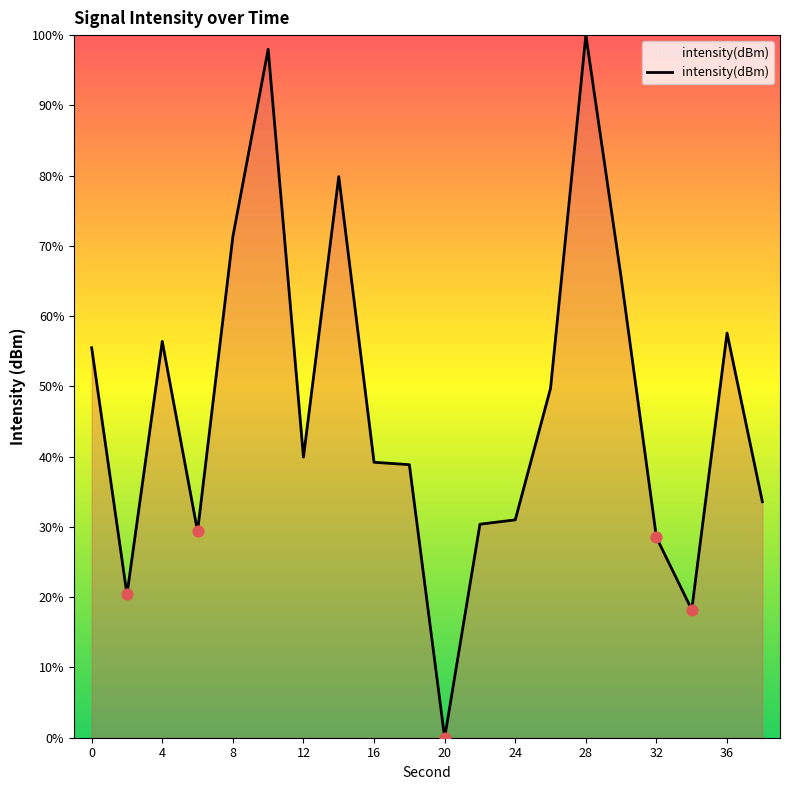

What is the maximum value shown in the chart?

100.0